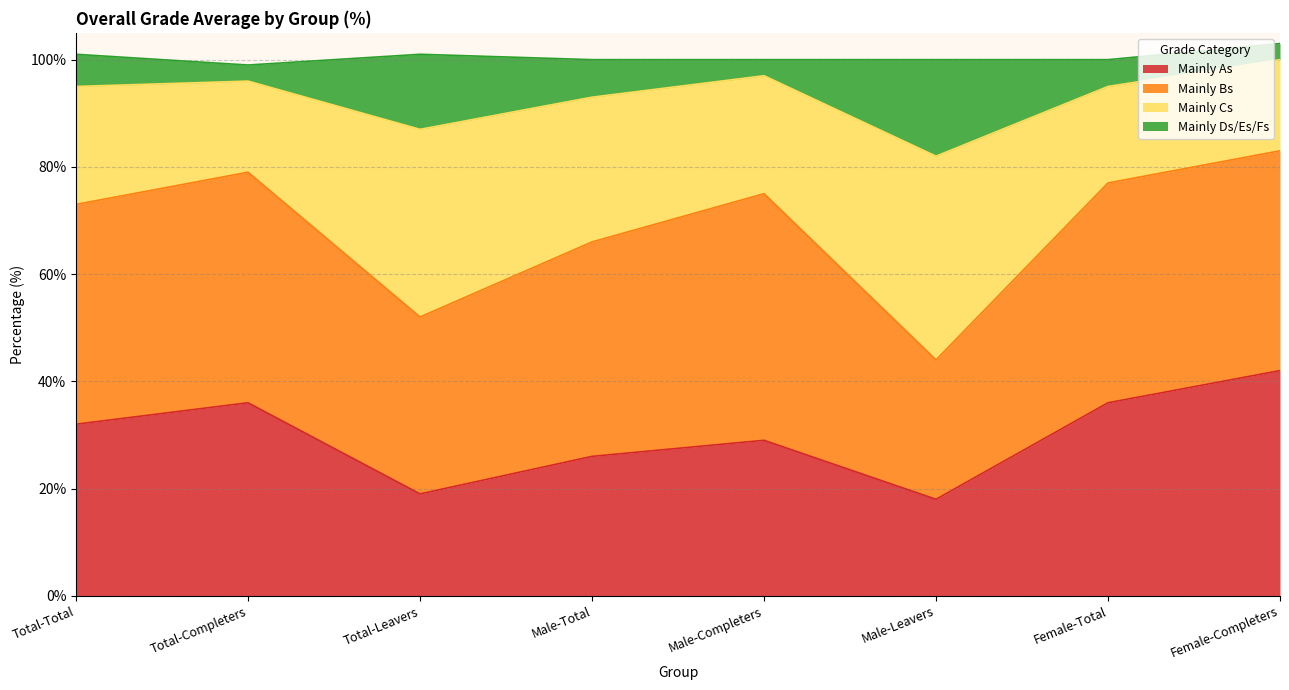

What is the greatest value displayed?

83